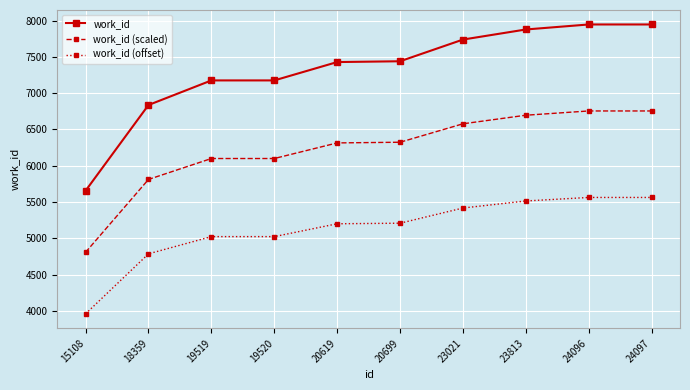

Which series has the largest range (max minus min)?

work_id